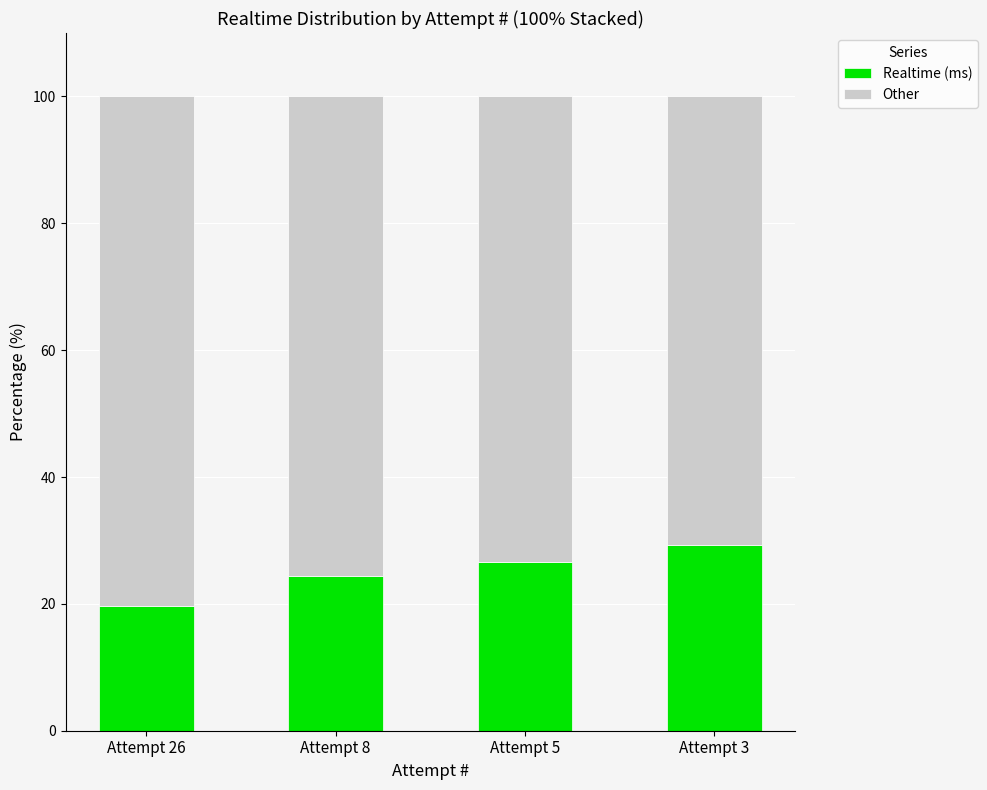

Is it true that Realtime (ms) equals 24.5 at Attempt 8?

True